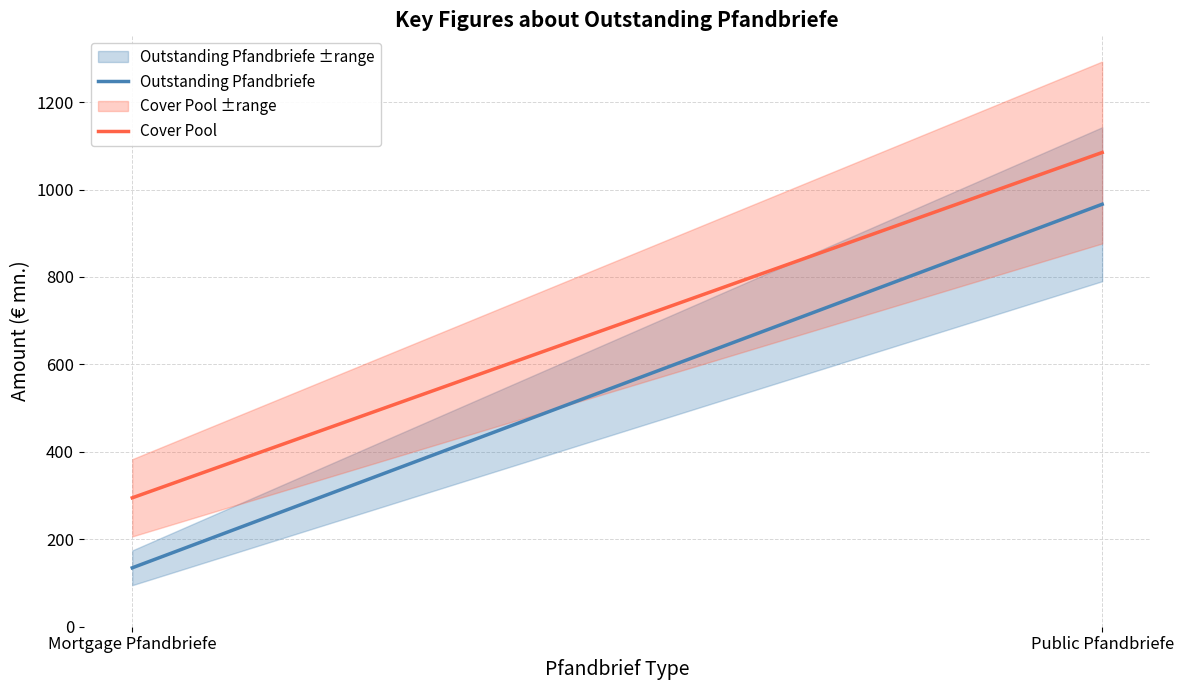

Is this an area chart (filled region under the line)?

No